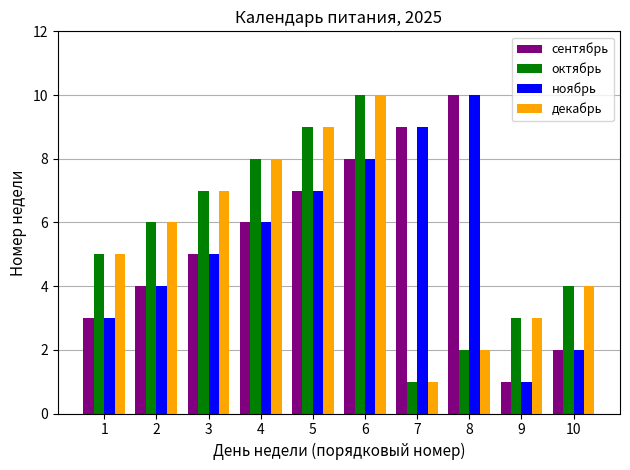

What is the value of the ноябрь bar at the 5th from the left?

7